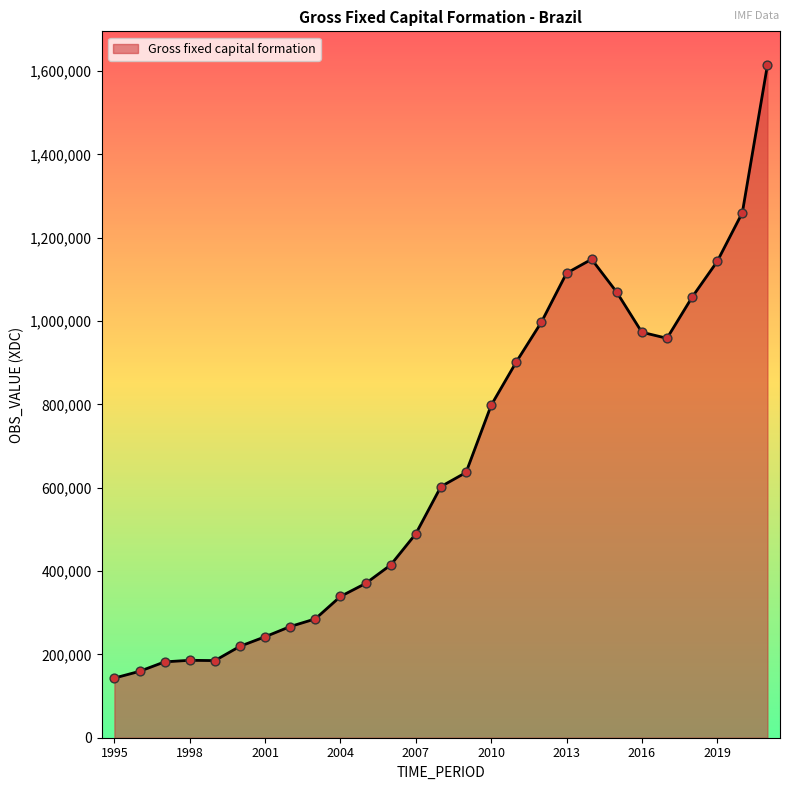

What is the minimum value shown in the chart?

143220